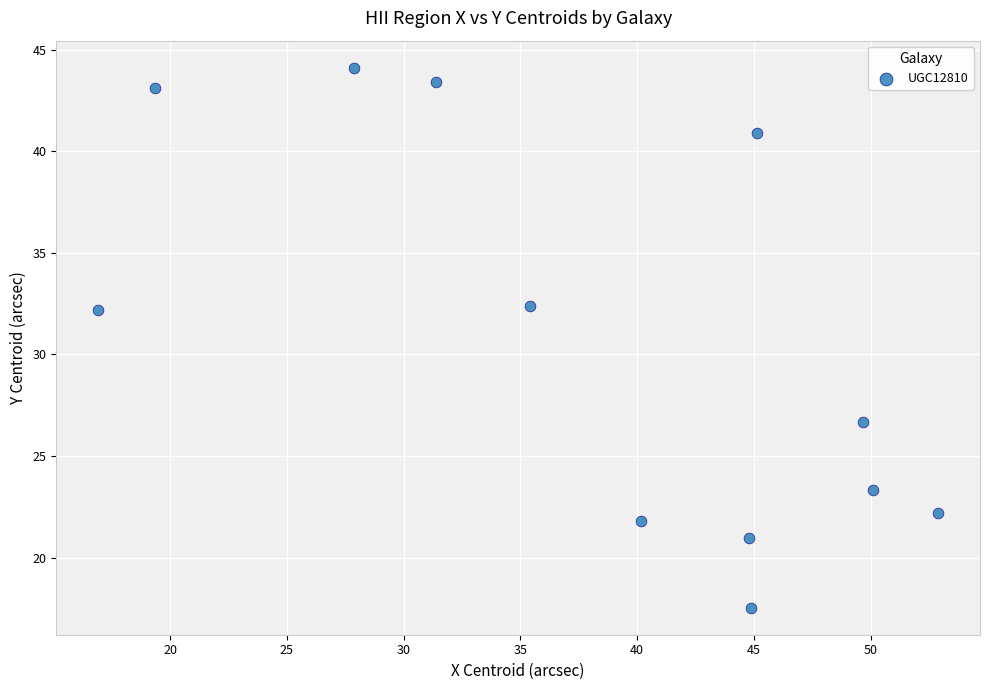

What is the average Y value?

30.7